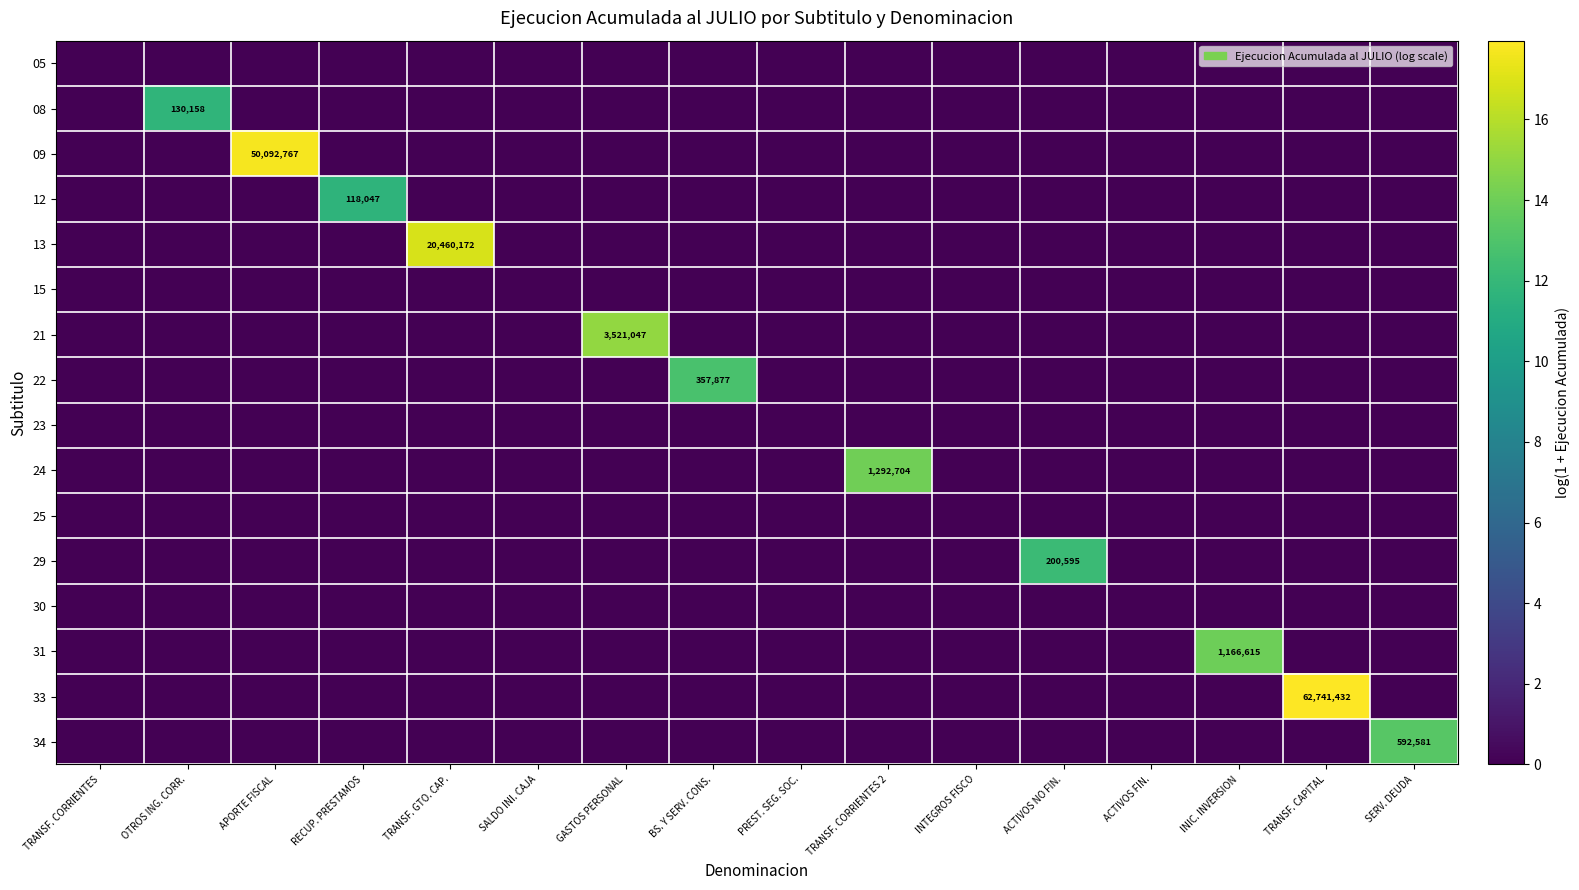

The value of 09 at APORTE FISCAL is 69327588. True or false?

False